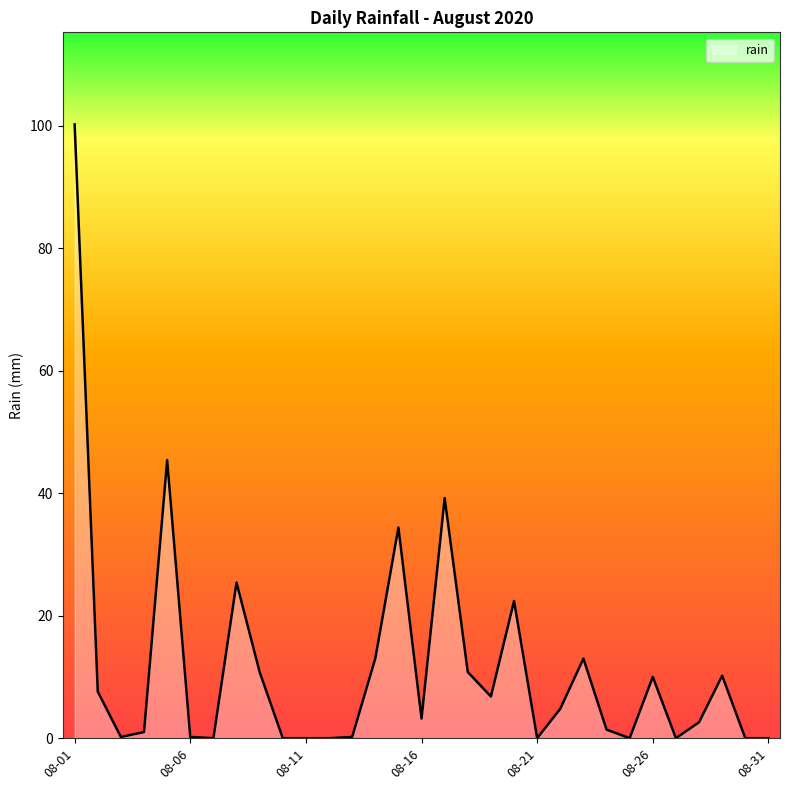

What is the greatest value displayed?

100.2